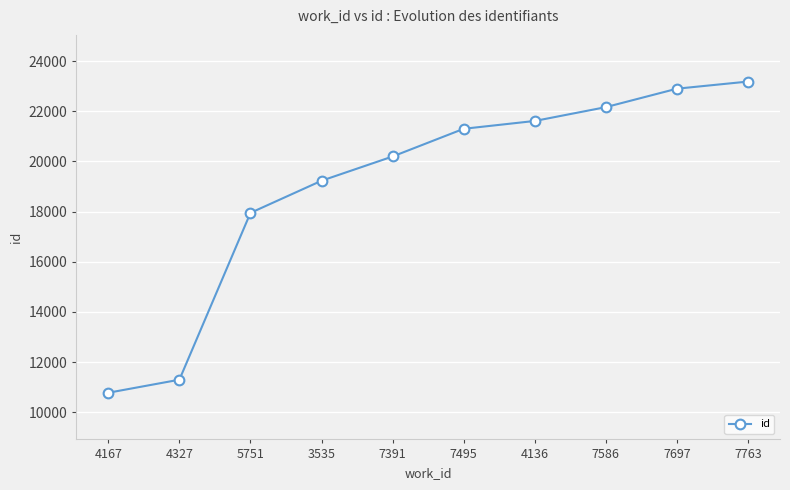

What is the label of the 9th point from the left?

7697